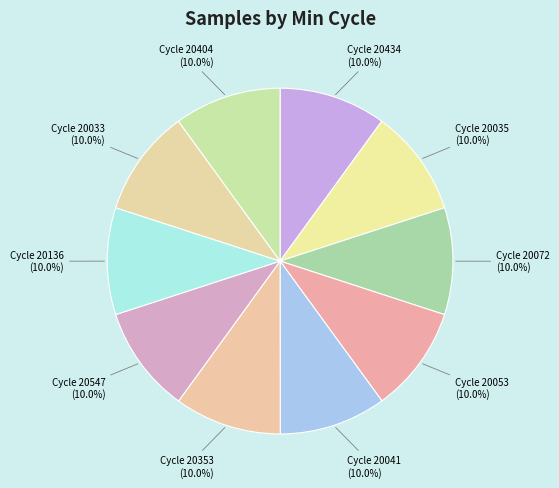

Is there any slice that represents more than half of the pie?

No